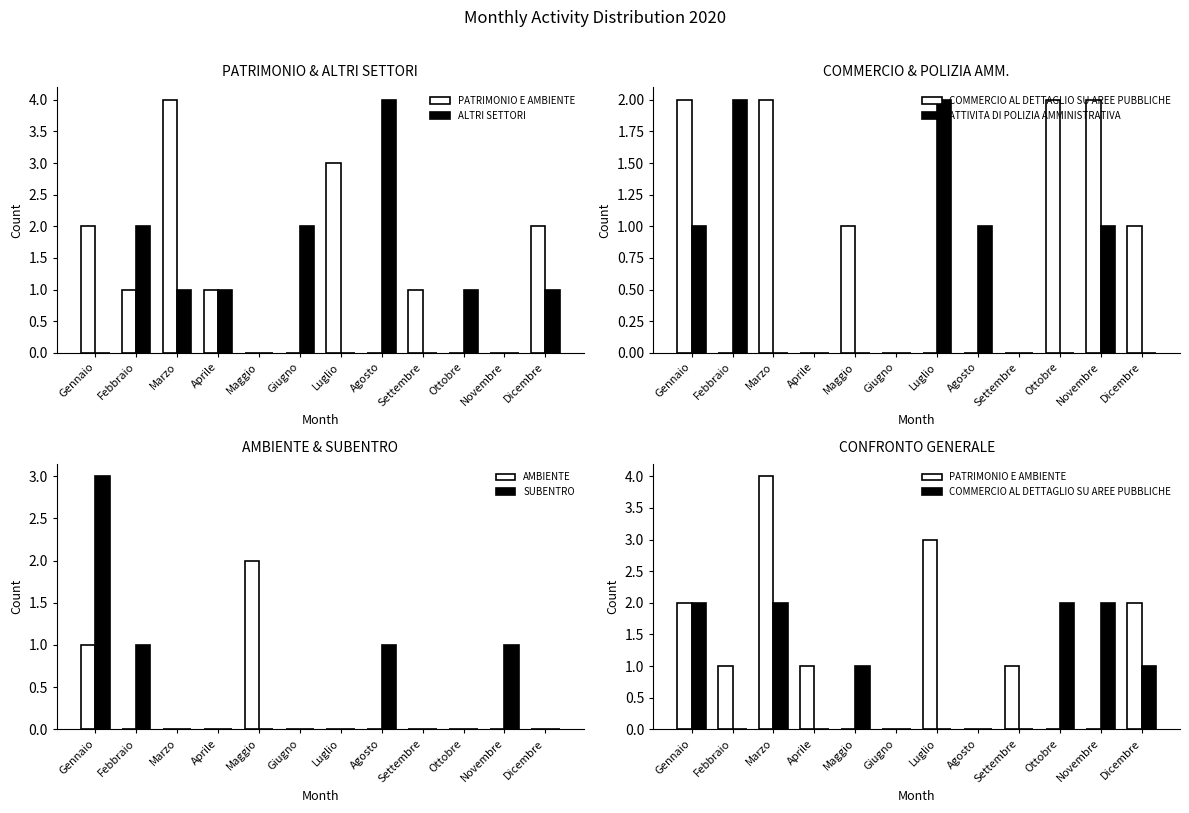

Rank the categories by ALTRI SETTORI value from lowest to highest.

Gennaio, Maggio, Luglio, Settembre, Novembre, Marzo, Aprile, Ottobre, Dicembre, Febbraio, Giugno, Agosto